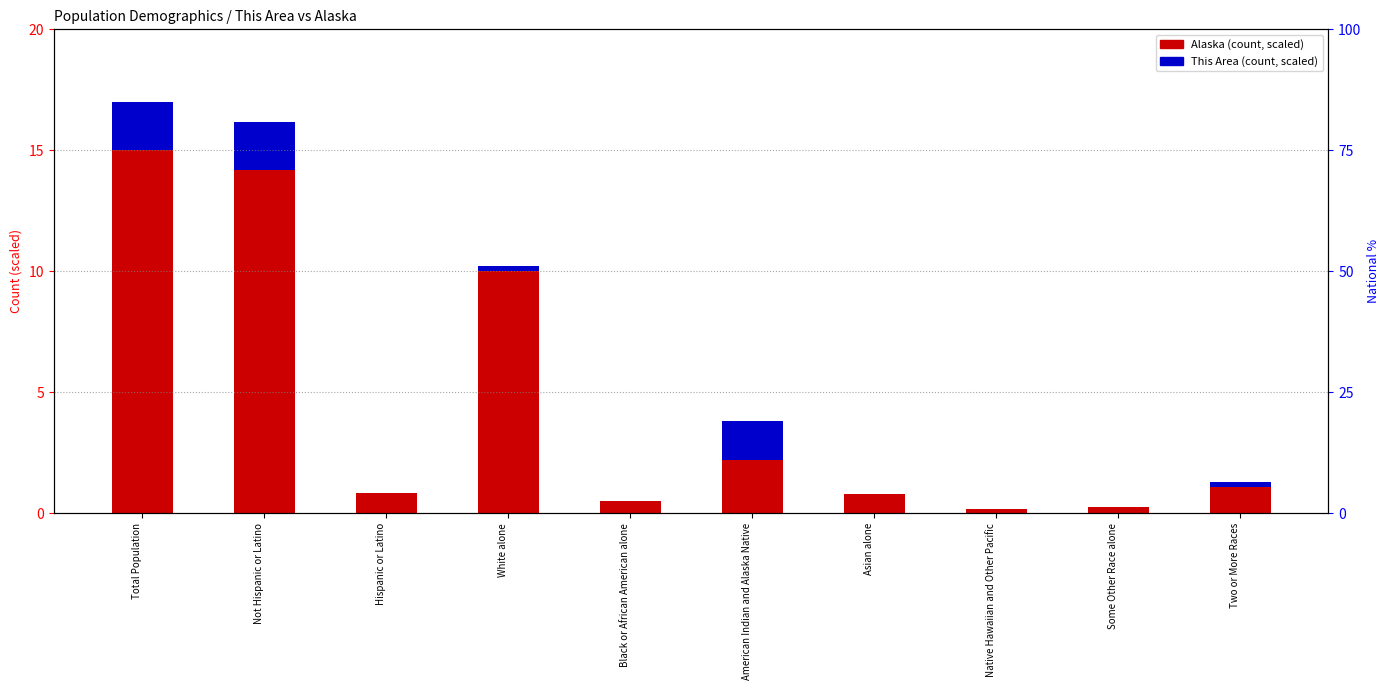

What is the difference between the Alaska (scaled) values at Native Hawaiian and Other Pacific and Total Population?

14.8